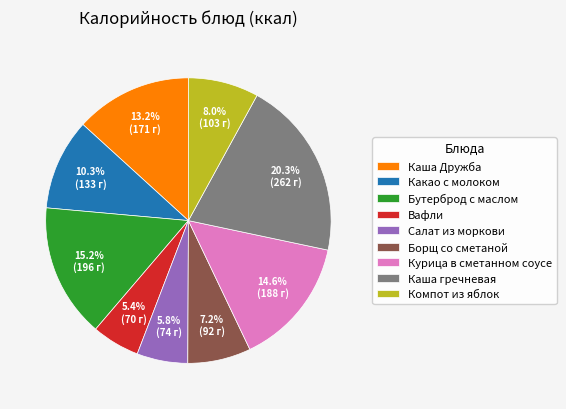

Combined, do Салат из моркови and Вафли account for over 50%?

No